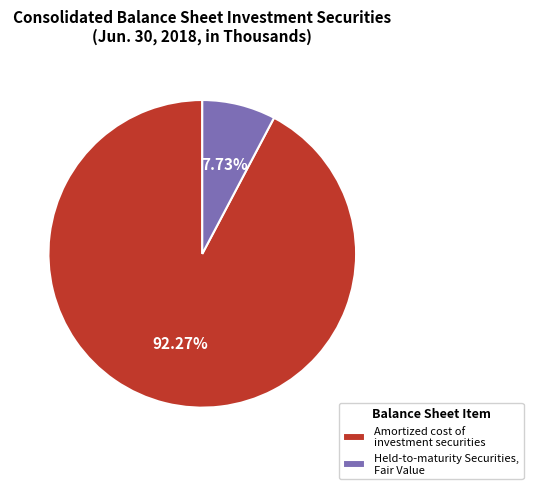

To the nearest percent, what portion does Amortized cost of investment securities represent?

92%